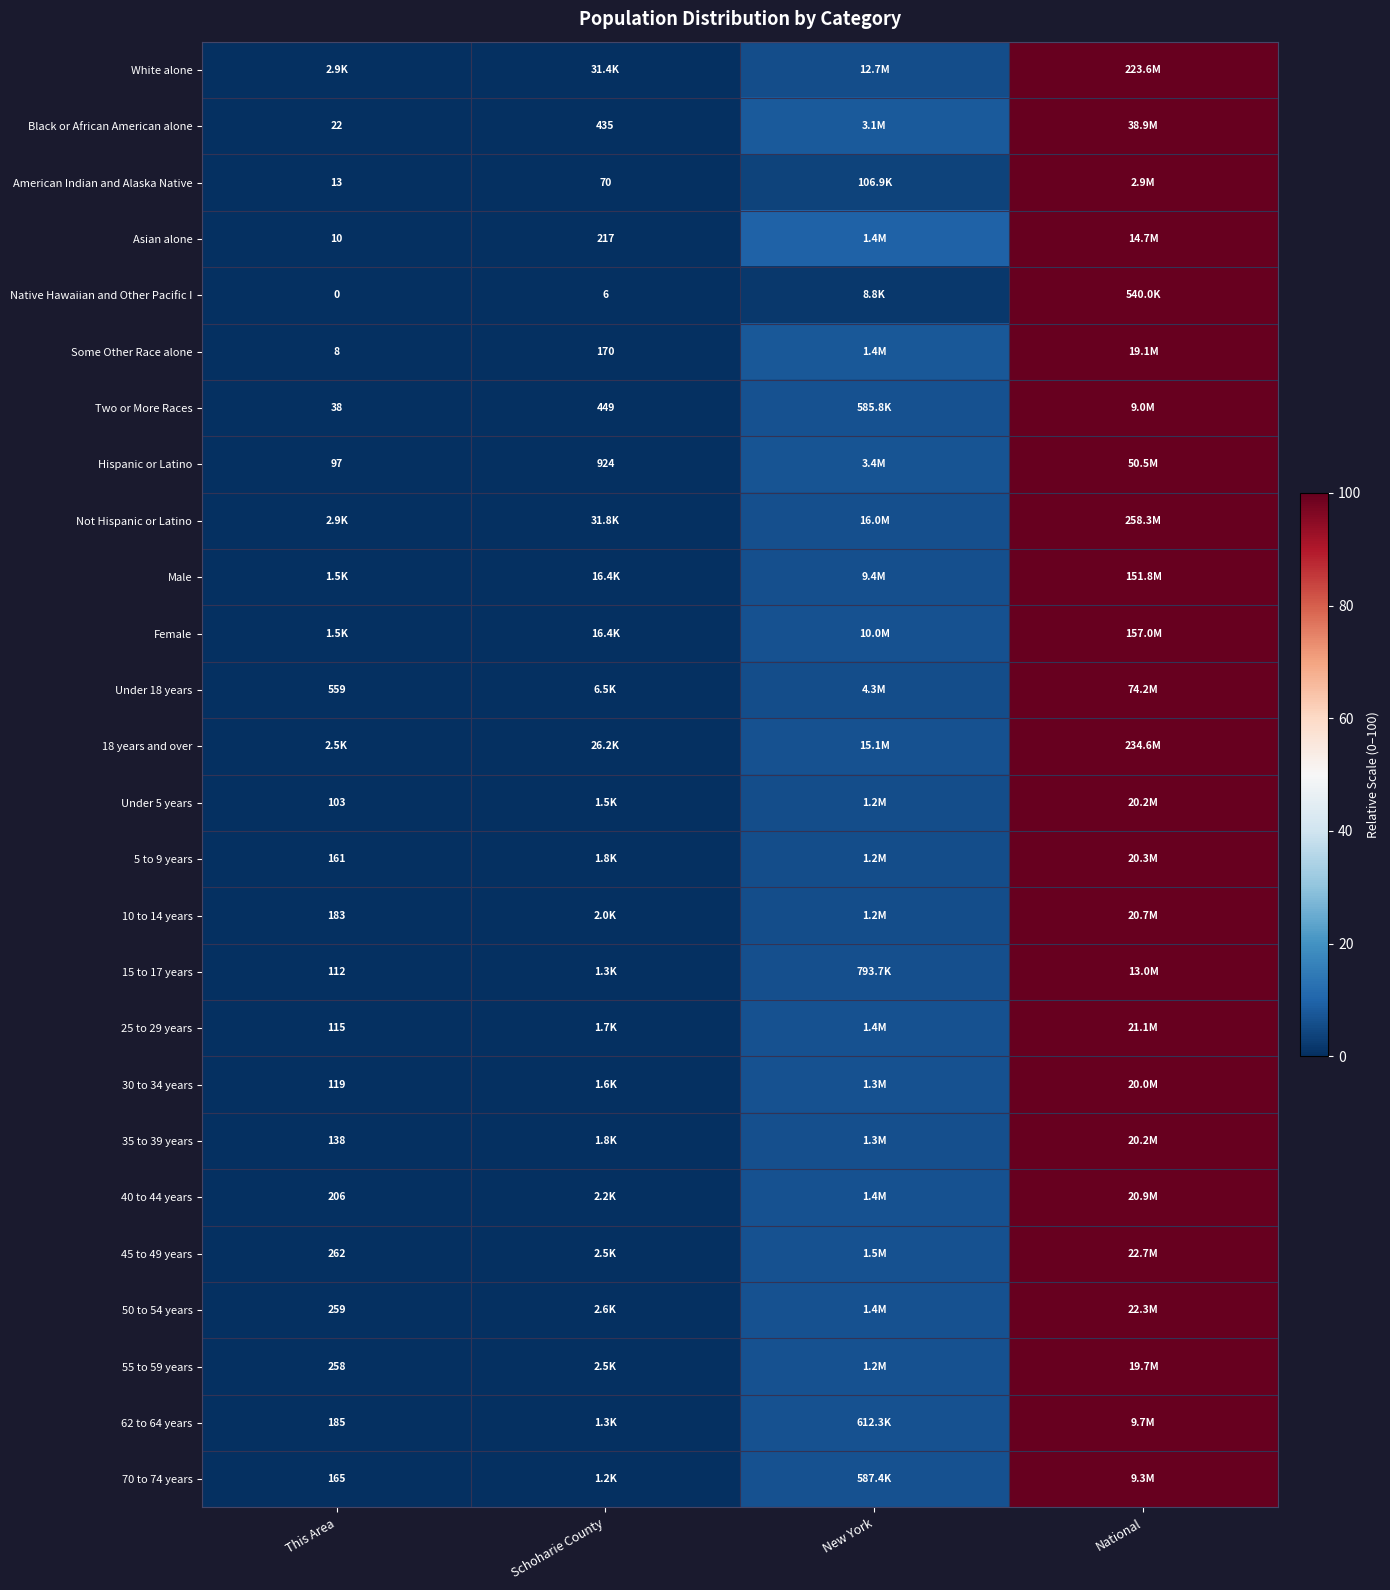

Is the value of 5 to 9 years at This Area greater than the value of Asian alone at This Area?

Yes